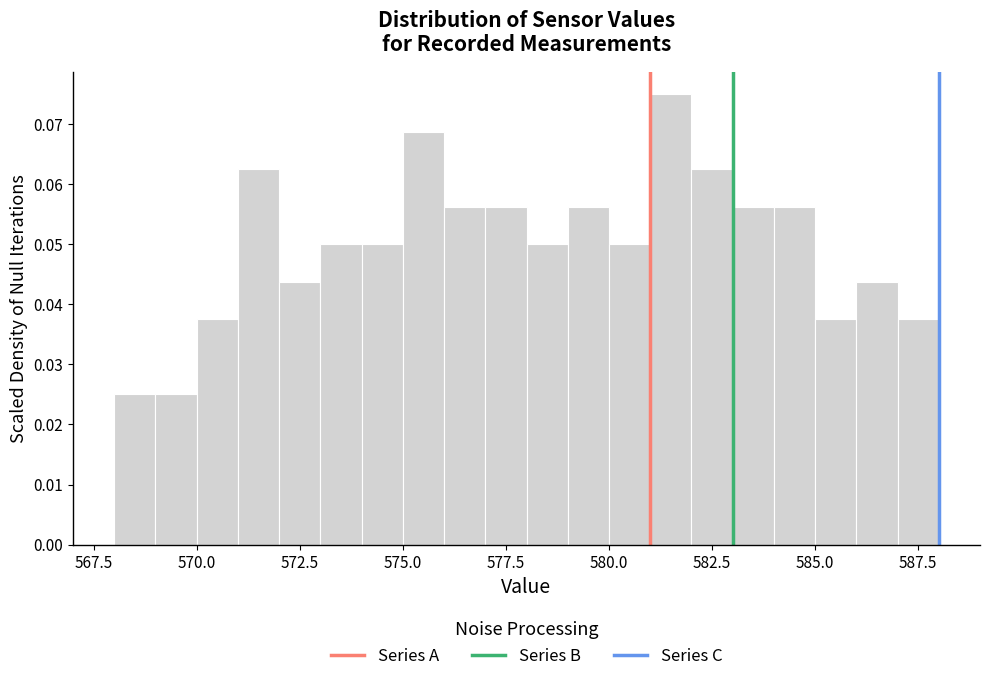

Around what value on the x-axis is the tallest bar? Give the approximate position of its centre, as read against the axis.

581.5